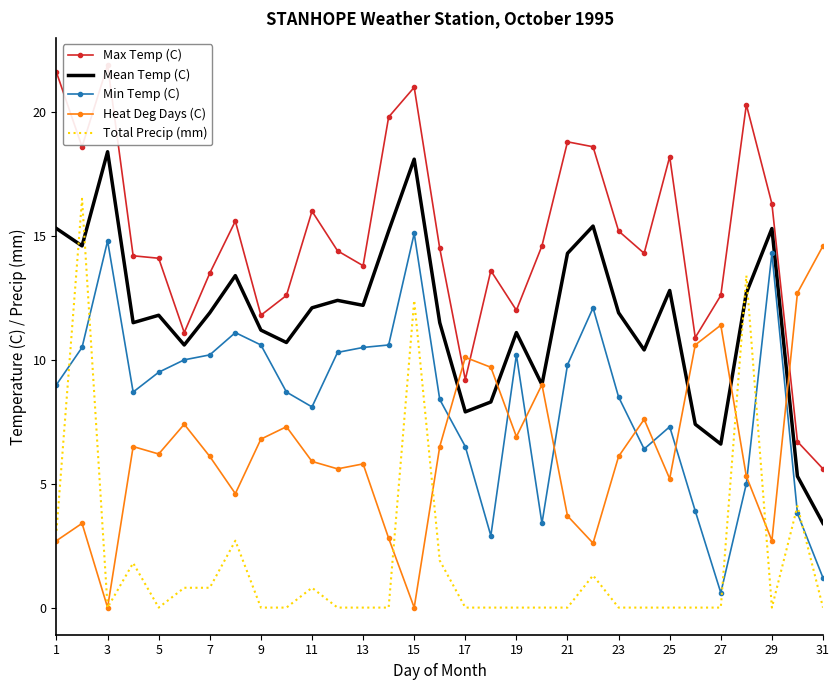

True or false: Min Temp (C) has more than 2 points higher than both neighbors.

True